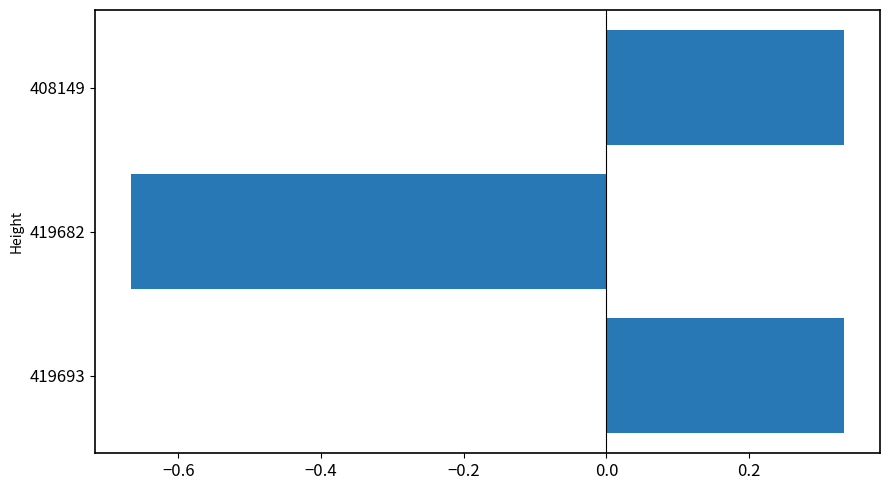

The chart shows a value of -1.1 at 419682. True or false?

False